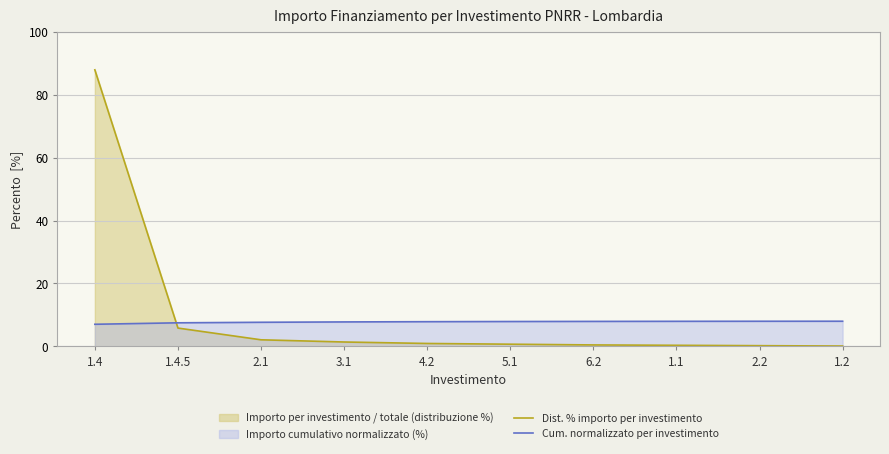

Which series has the widest spread of values?

Dist. % importo per investimento